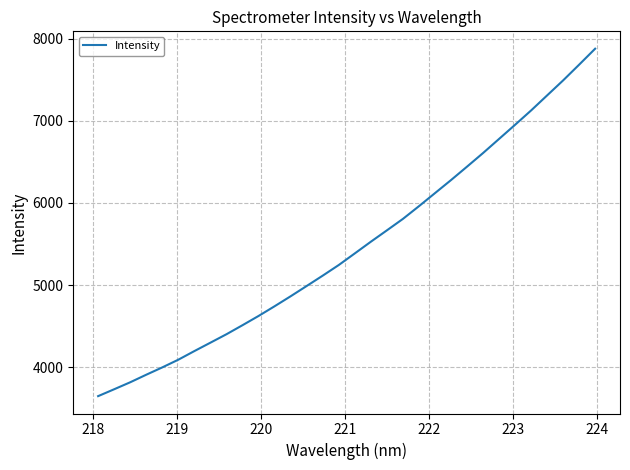

What is the minimum value shown in the chart?

3650.9